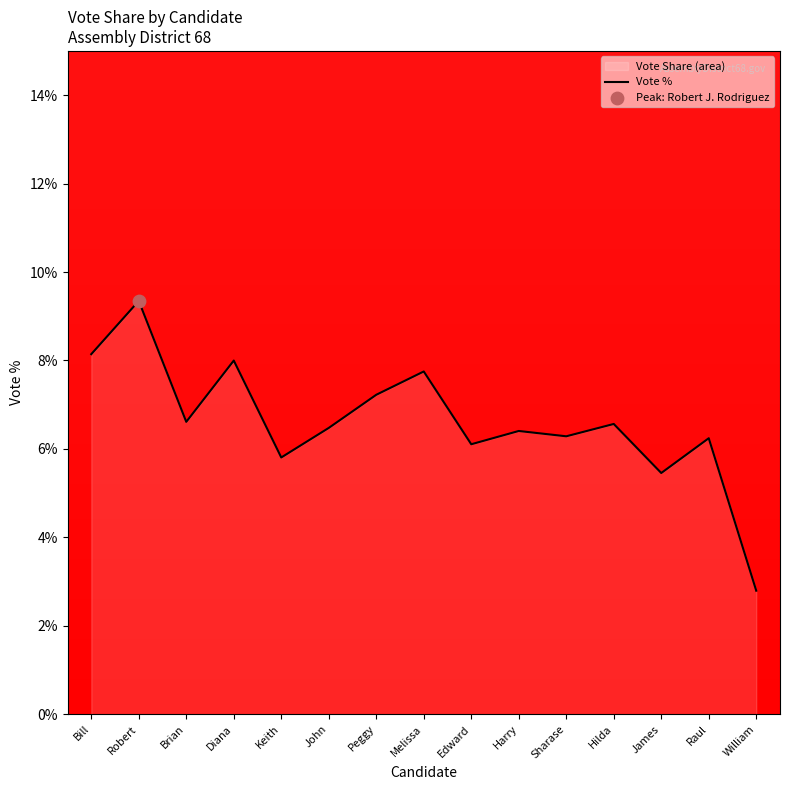

What is the change in value from Diana to Melissa?

-0.2